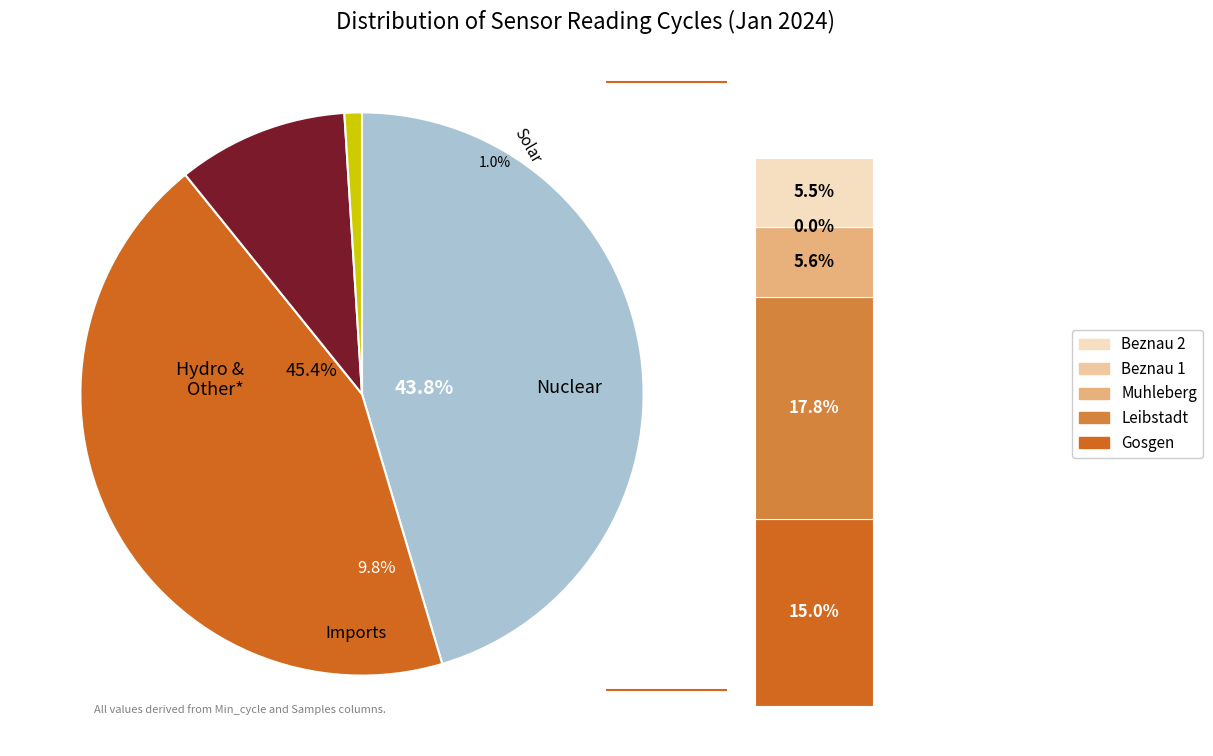

Is there any slice that represents more than half of the pie?

No